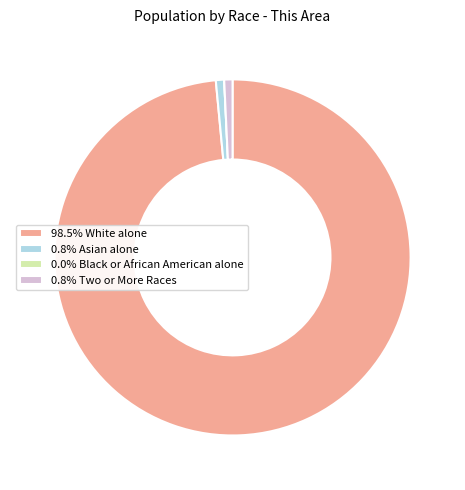

Does 98.5% White alone represent more than half of the total?

Yes